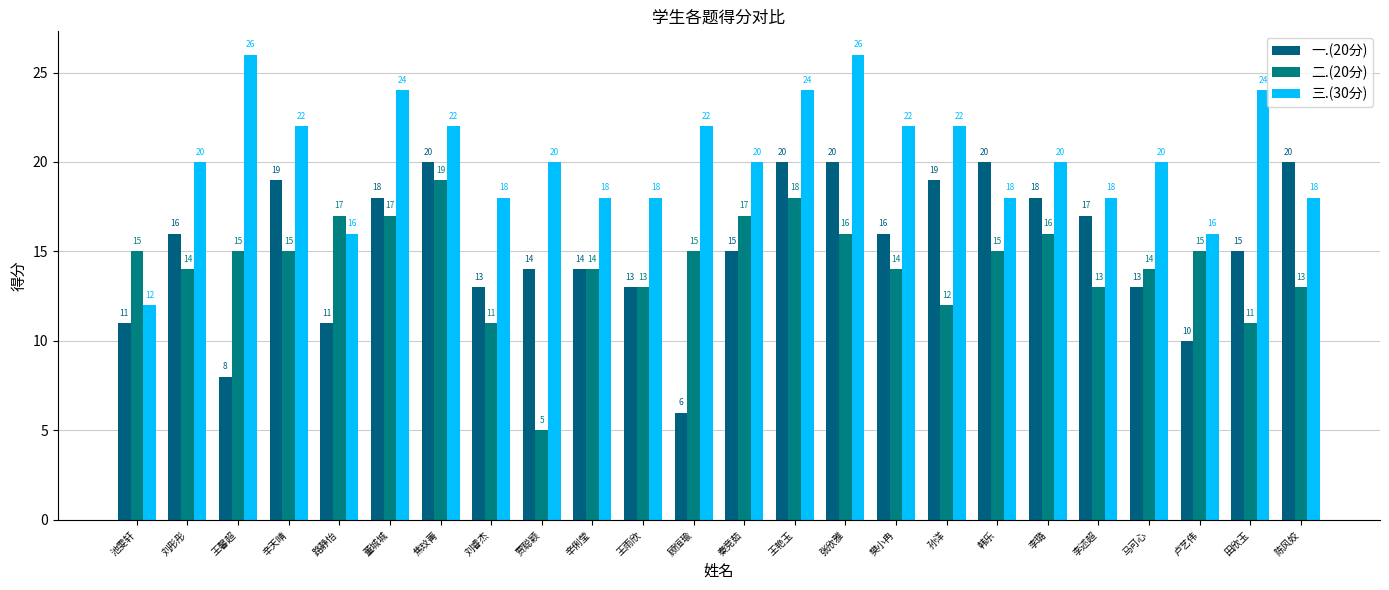

Is the value of 一.(20分) at 卢艺伟 greater than the value of 三.(30分) at 王雨欣?

No